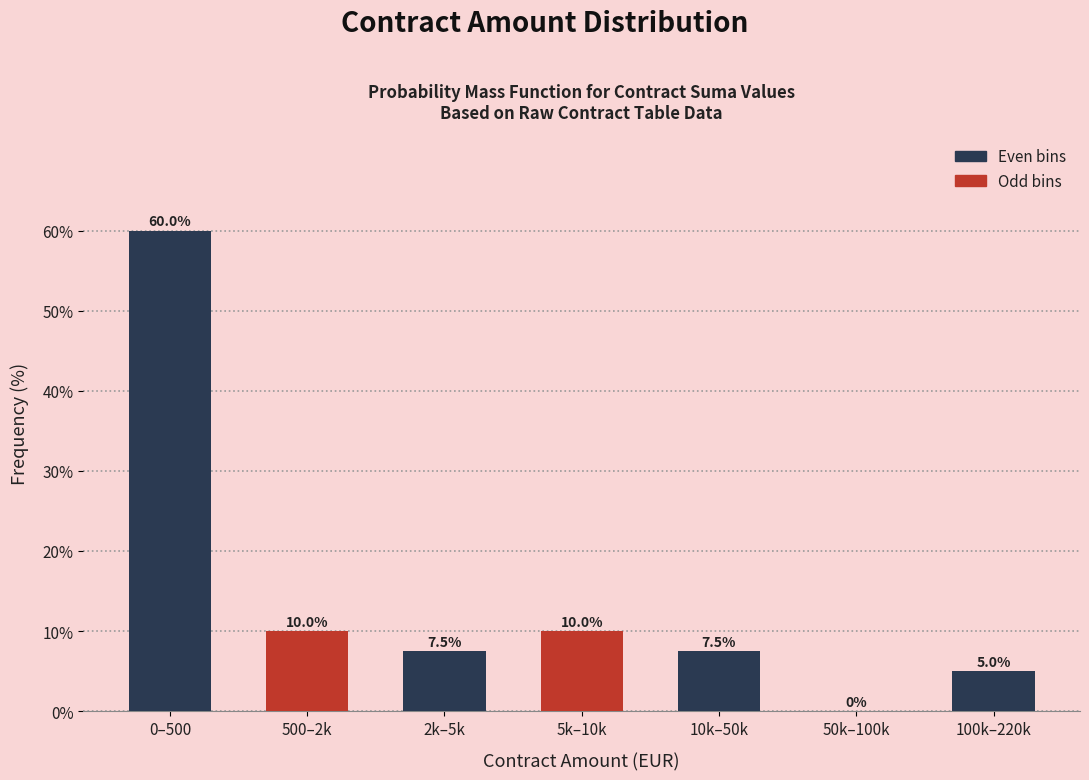

Reading left to right, list all the values displayed in this chart.

0–500=60.0	500–2k=10.0	2k–5k=7.5	5k–10k=10.0	10k–50k=7.5	50k–100k=0.0	100k–220k=5.0